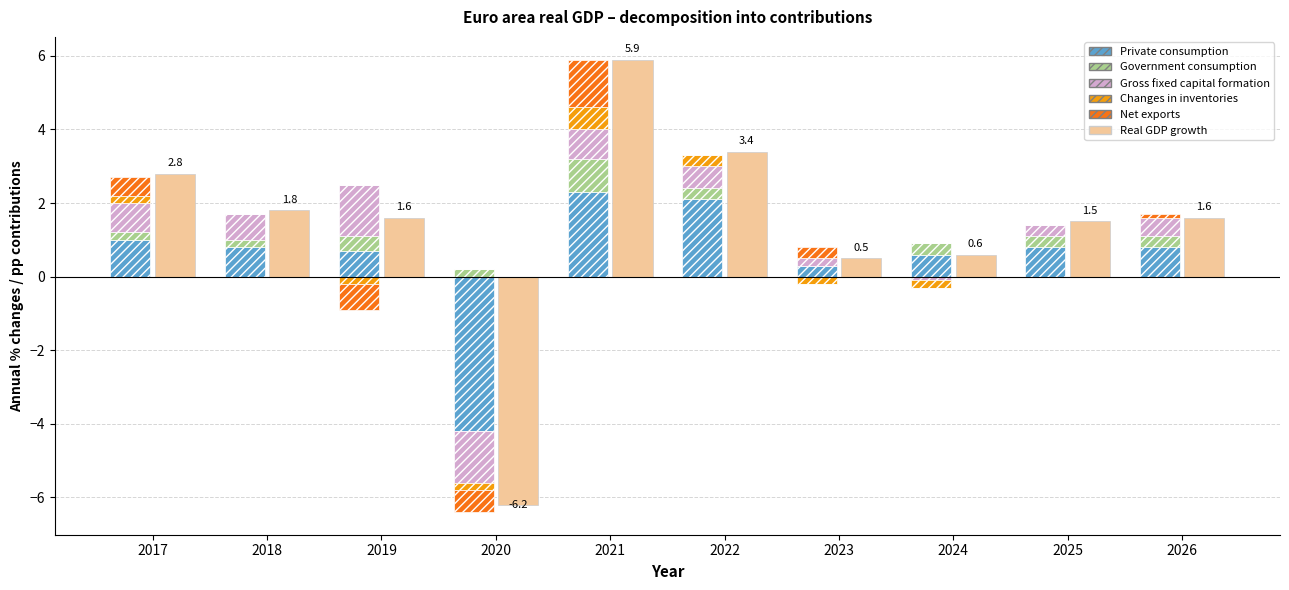

At how many categories does at least one series exceed 4?

1